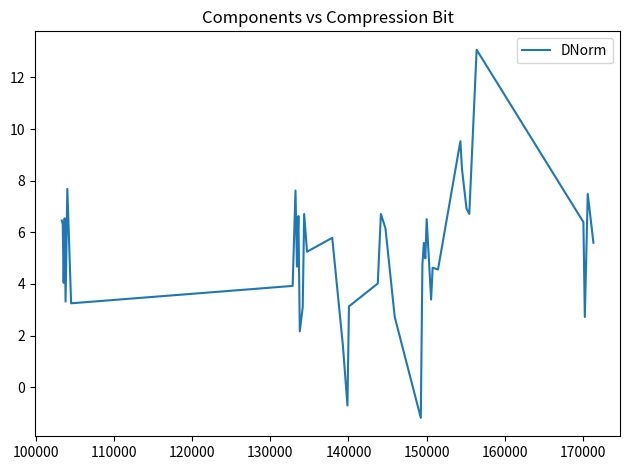

What is the maximum value shown in the chart?

13.1